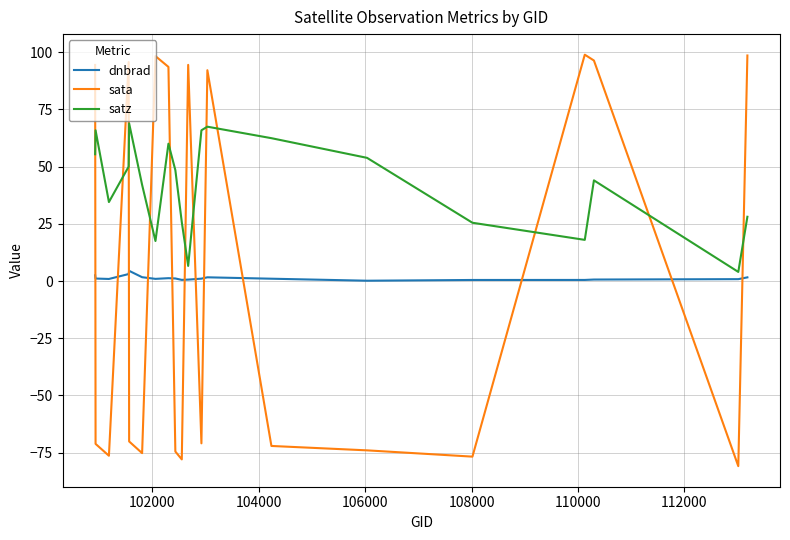

Which series has the largest total across all categories?

satz